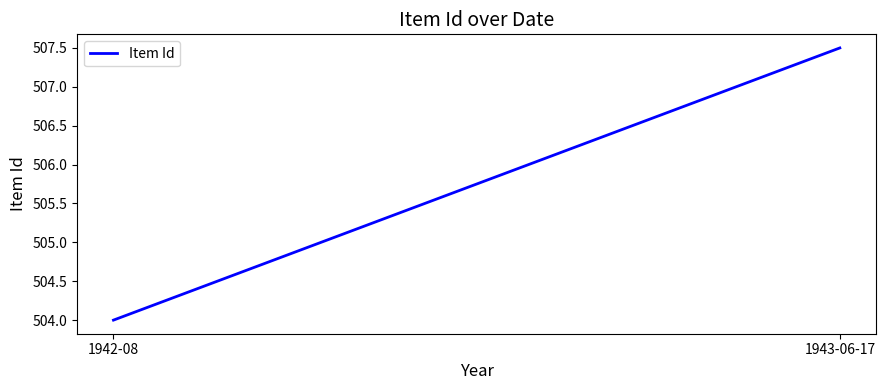

Which category has the lowest value across all series?

1942-08